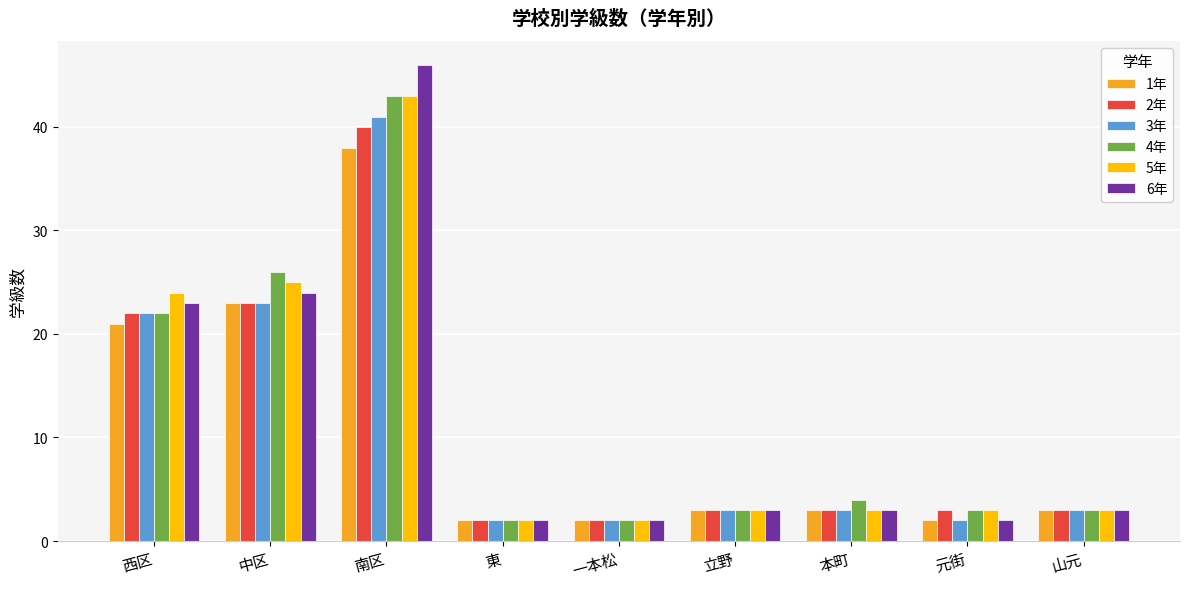

What is the maximum value for 6年?

46